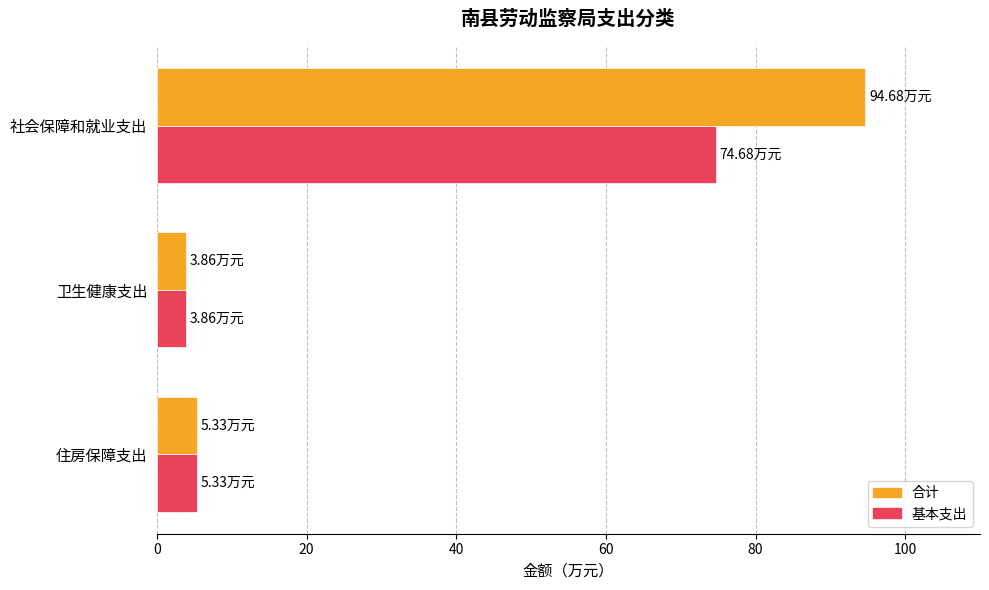

Which series has the widest spread of values?

合计